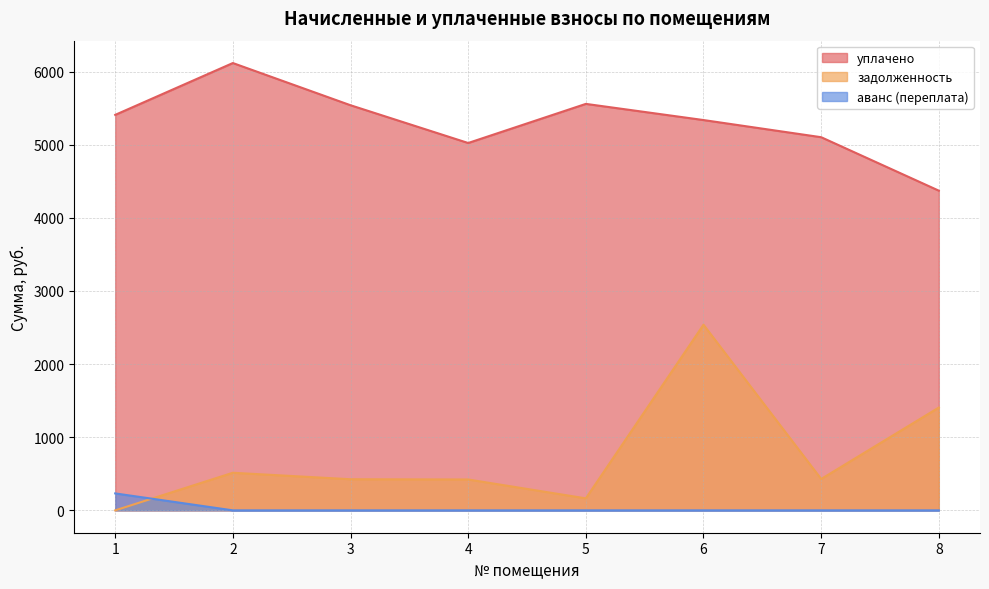

At how many categories does at least one series exceed 596?

8